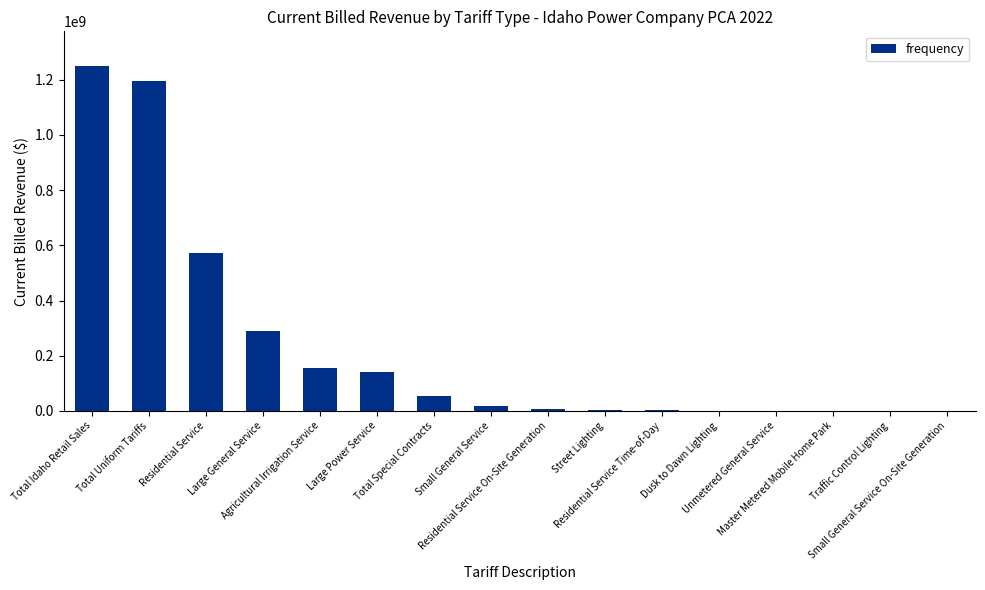

What is the greatest value displayed?

1250299949.5